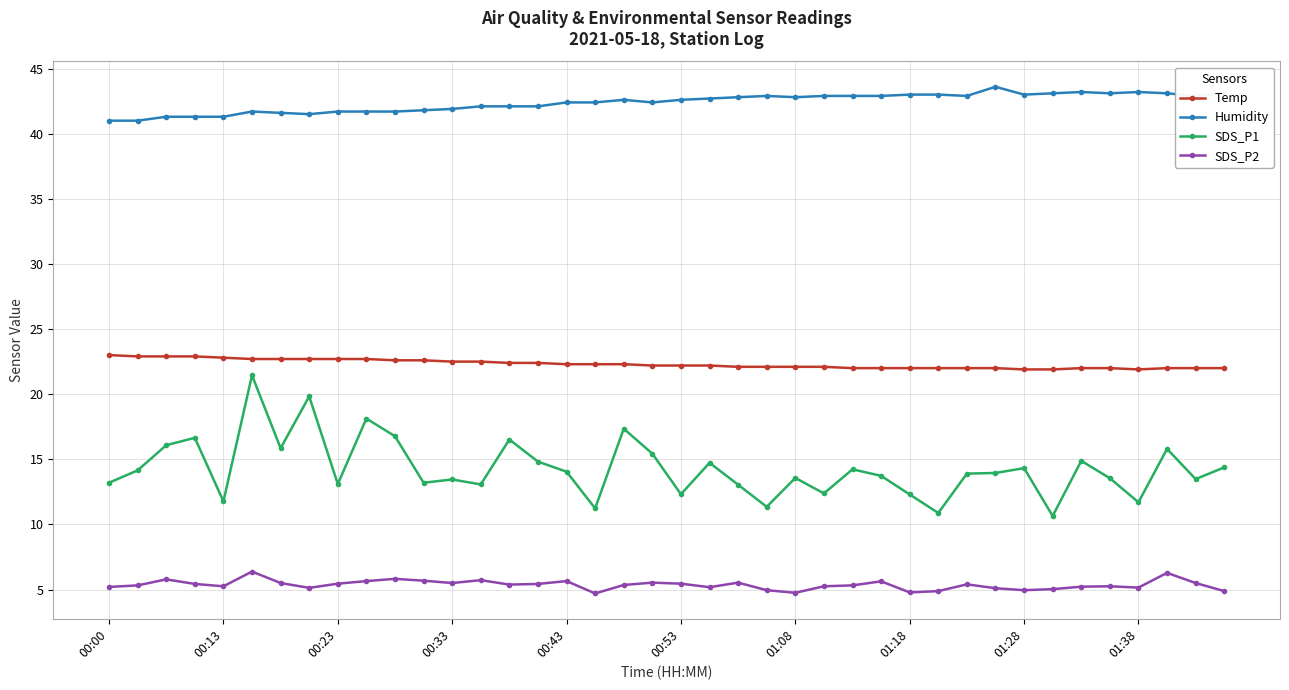

At how many categories does at least one series exceed 32?

40